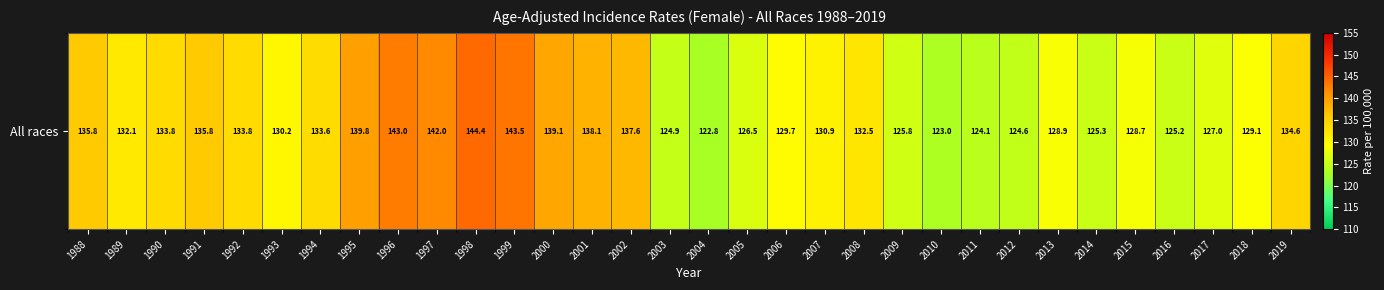

At which category does the chart reach its peak across all series?

1998